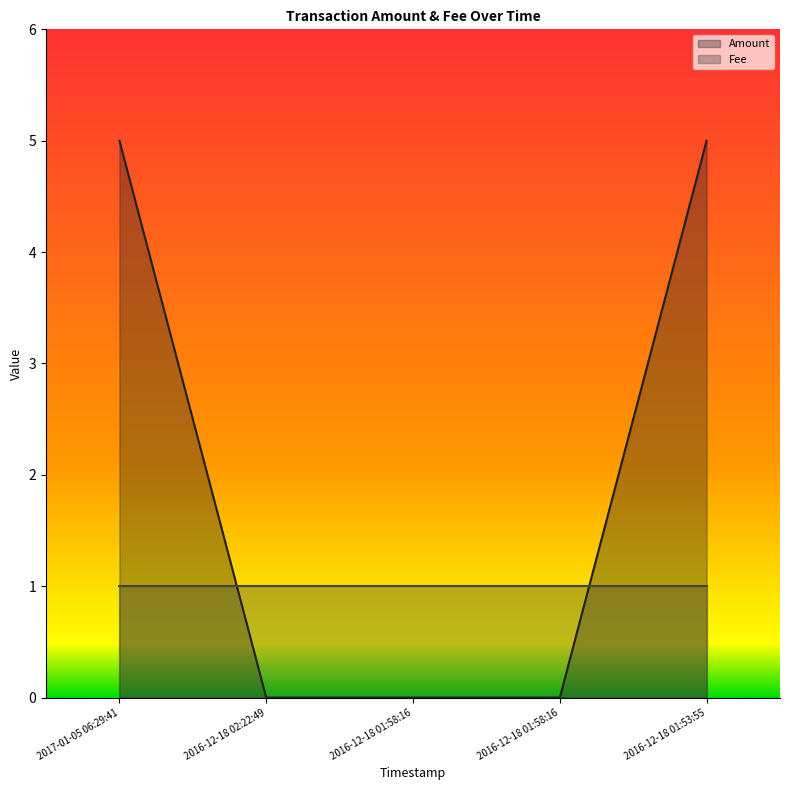

How many series are shown in this chart?

2